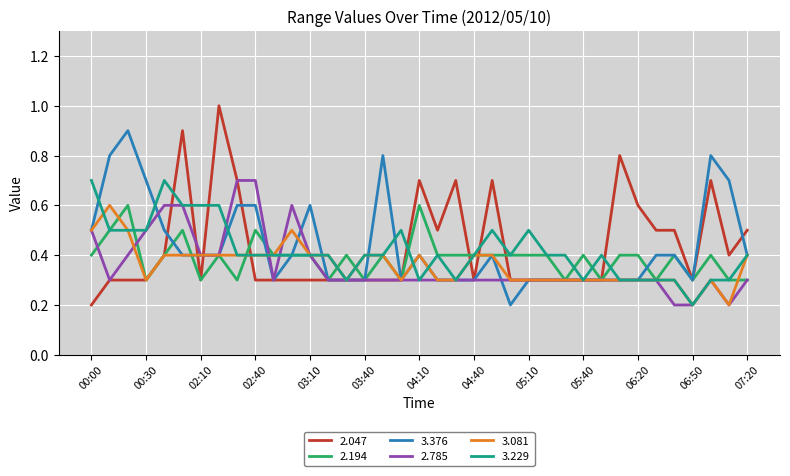

What is the sum of all 3.376 values?

16.1